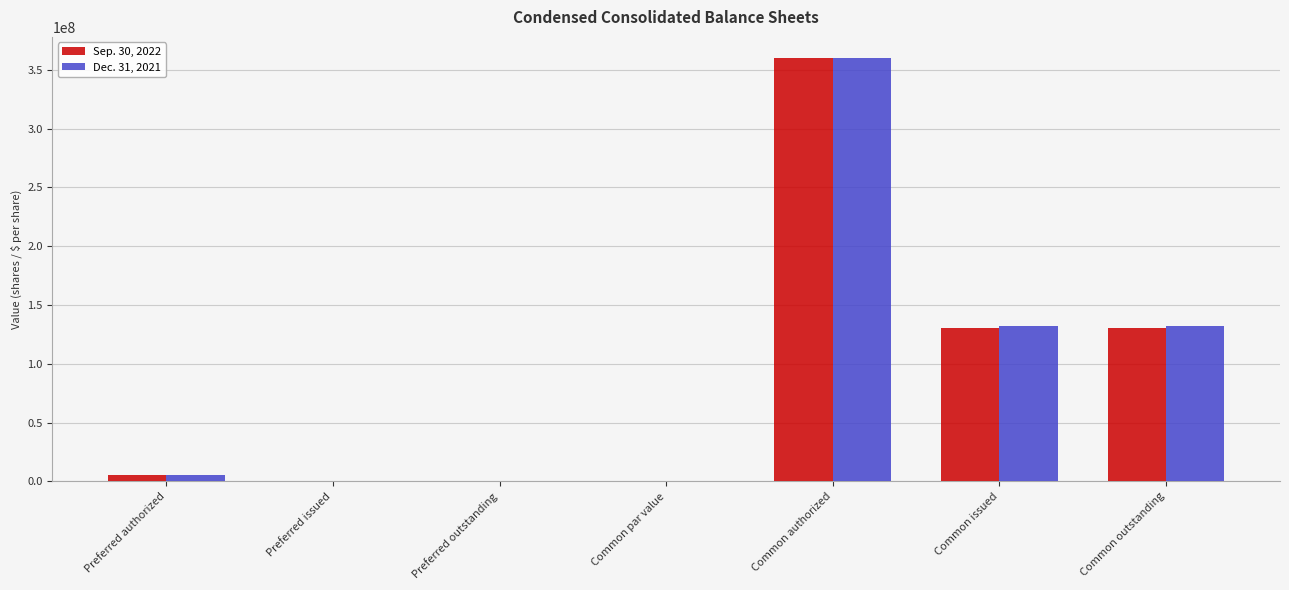

At which category is the sum across all series the highest?

Common authorized